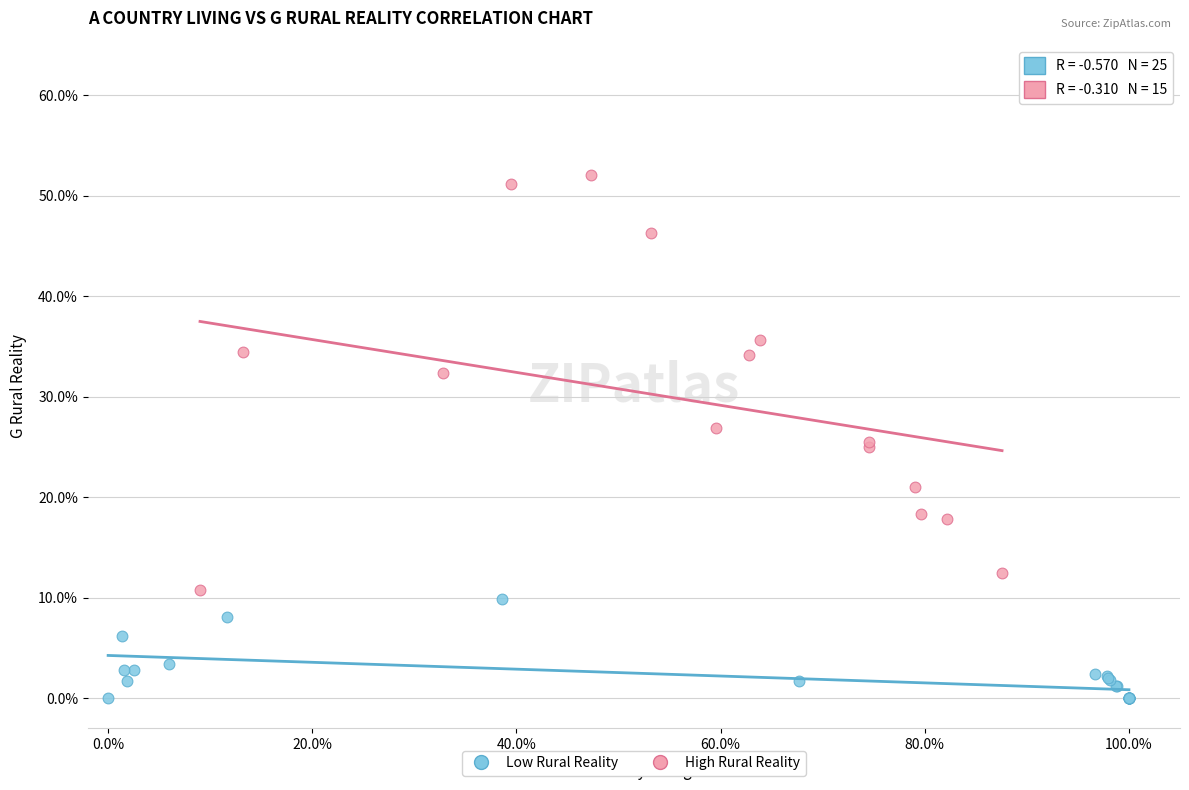

Which series contains the highest Y value?

High Rural Reality